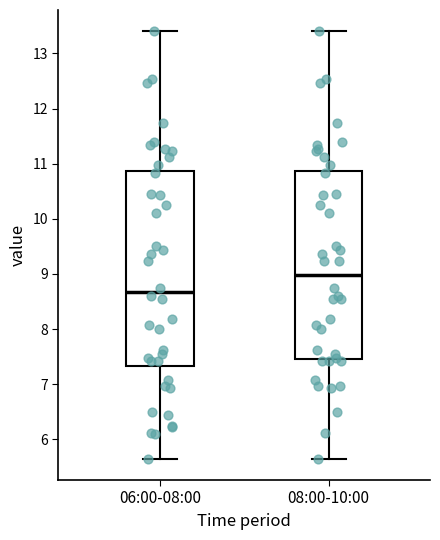

Reading left to right, read every box against the y-axis: the position of its median line, the range the box covers, and the ends of its whiskers. The values are not printed on the chart, so give them approximately, as read against the axis.

06:00-08:00: median 8.7, box 7.3 to 10.9, whiskers 5.7 to 13.4
08:00-10:00: median 9.0, box 7.5 to 10.9, whiskers 5.7 to 13.4